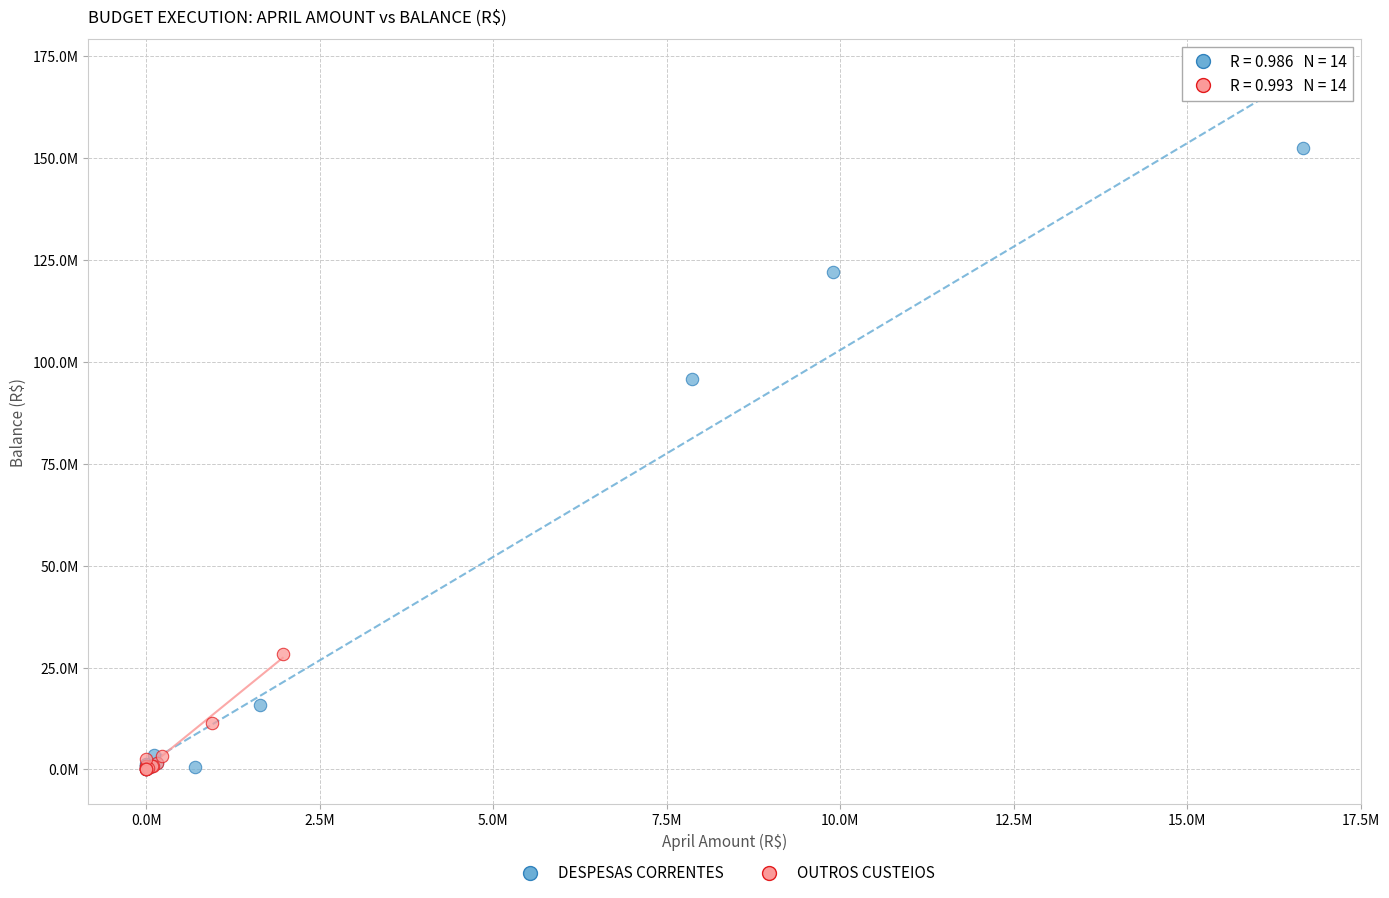

Which series has the widest spread of Y values?

DESPESAS CORRENTES